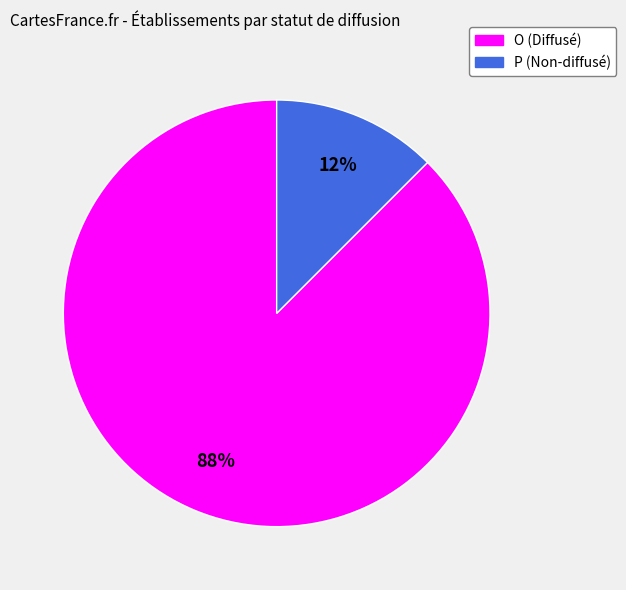

Which slice represents more than half of the pie?

O